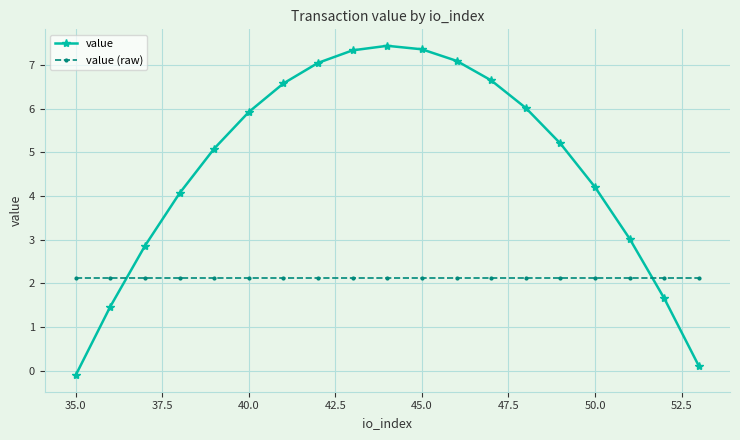

List the series in order of their peak value, lowest first.

value (raw), value